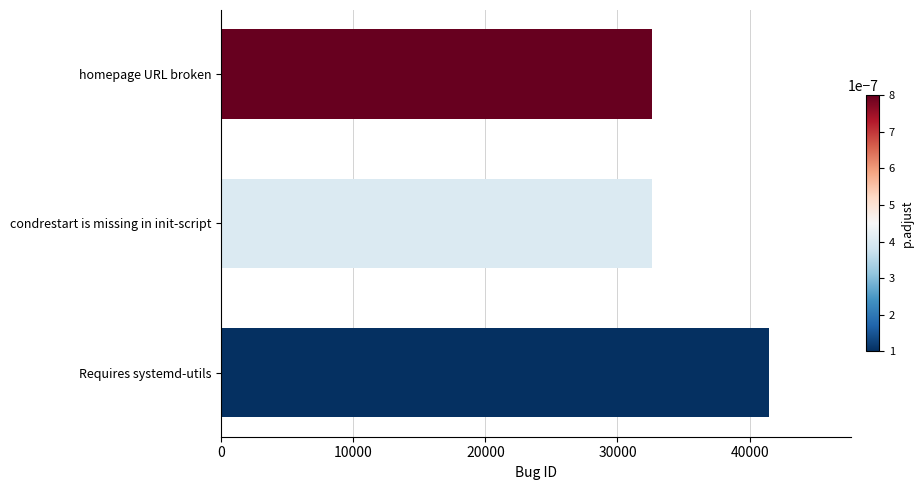

Which has a higher value, Requires systemd-utils or condrestart is missing in init-script?

Requires systemd-utils